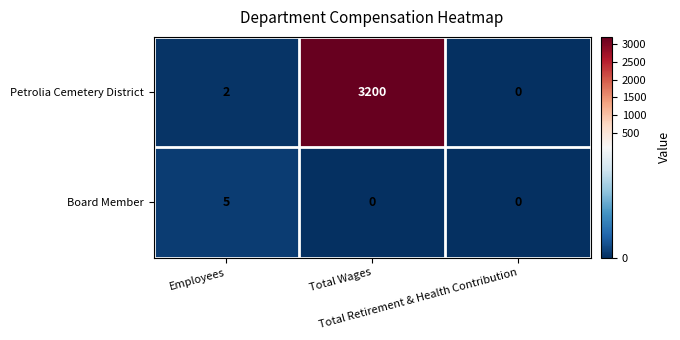

List the series in order of their overall mean, highest first.

Petrolia Cemetery District, Board Member